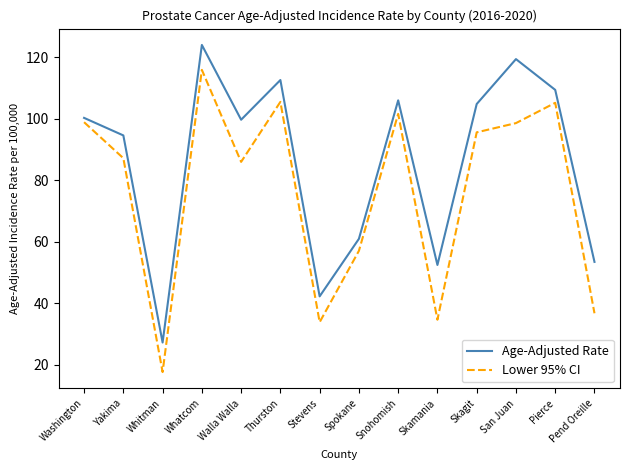

What position from the left is Stevens?

7